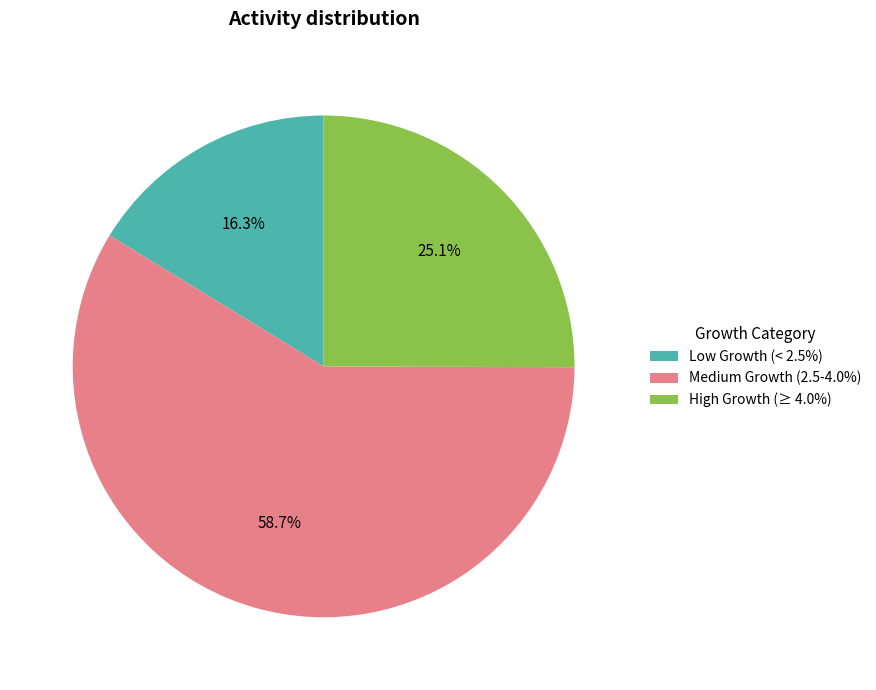

Which category has the smallest portion of the pie?

Low Growth (< 2.5%)